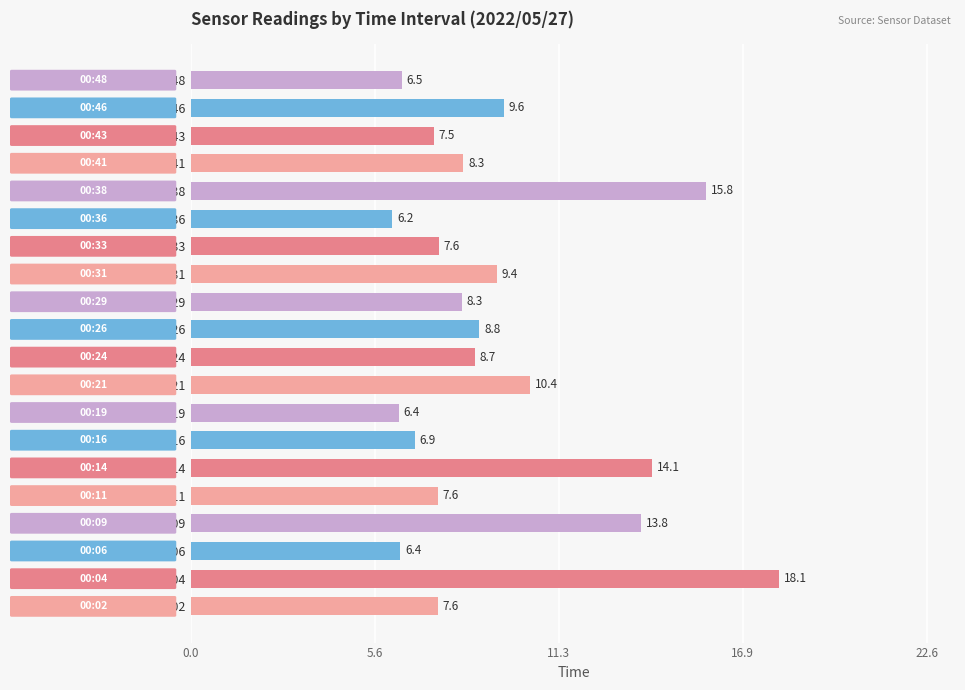

What is the ratio of the value at 00:21 to the value at 00:16?

1.5